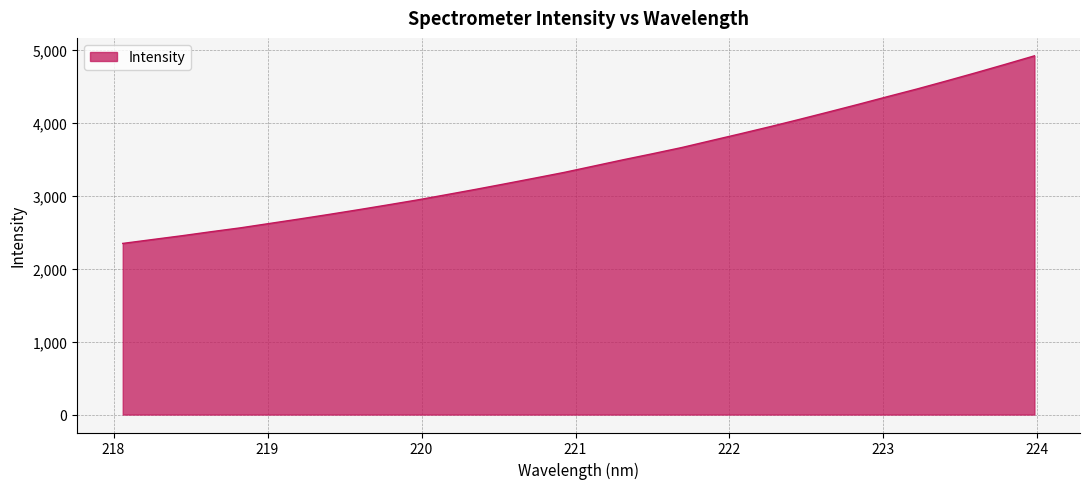

What is the greatest value displayed?

4921.4